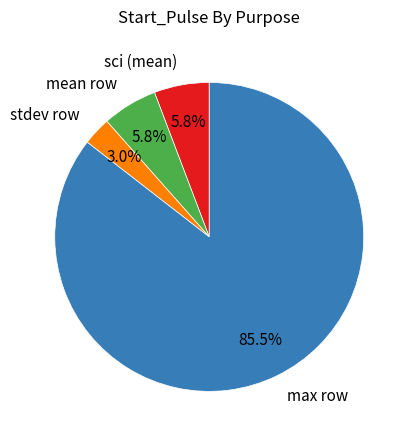

How much of the chart is everything except mean row?

94.2%